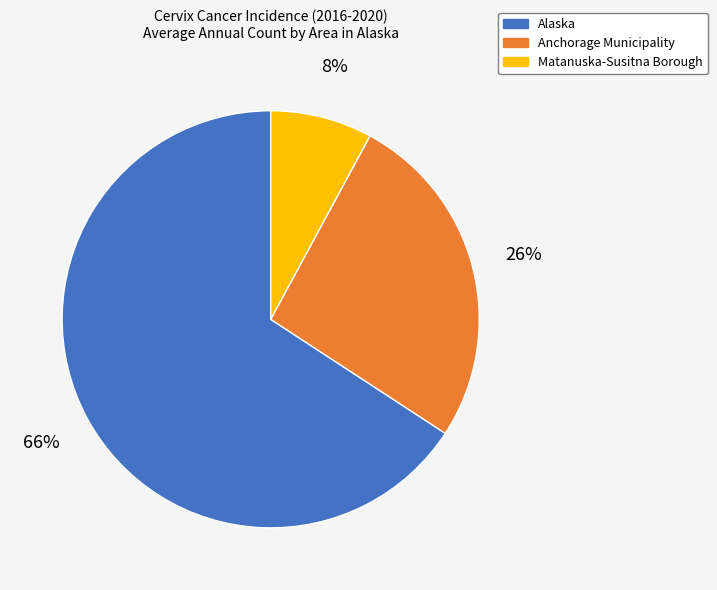

Which slice is the largest?

Alaska